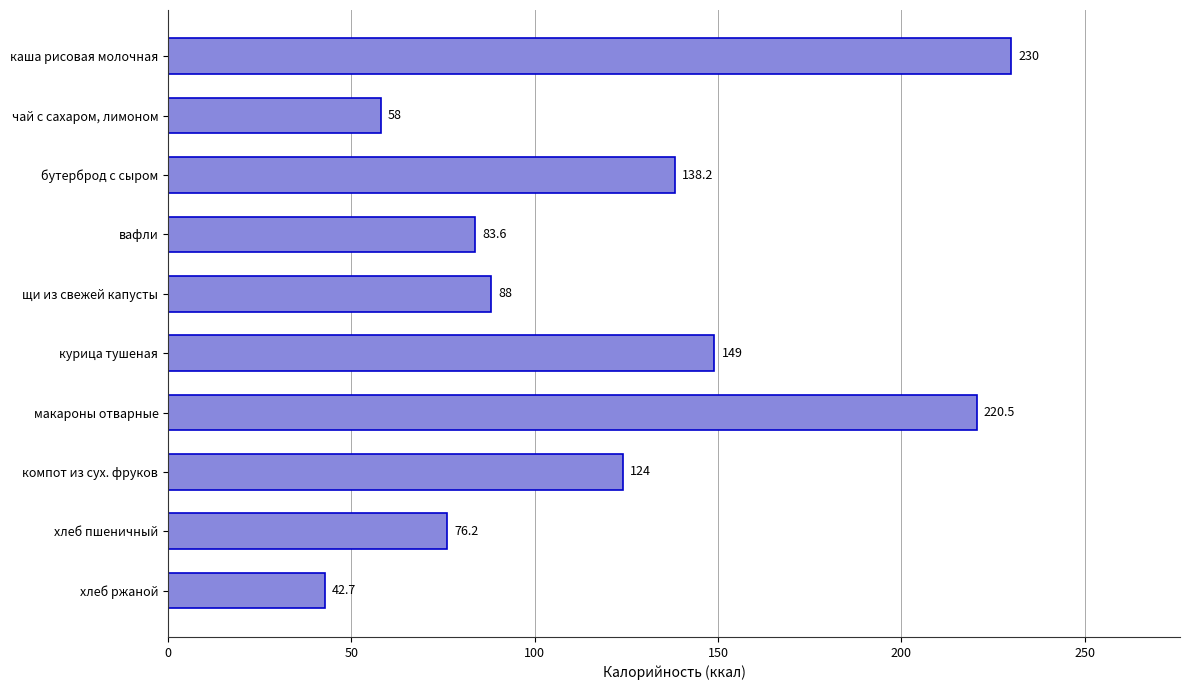

Reading bottom to top, extract all data points from this chart.

42.7	76.2	124.0	220.5	149.0	88.0	83.6	138.2	58.0	230.0